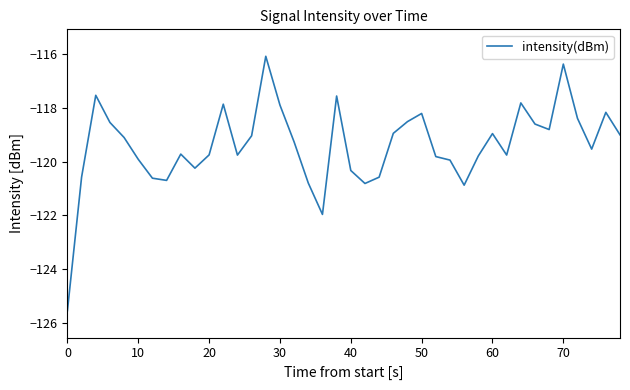

What is the difference between the maximum and minimum values?

9.4